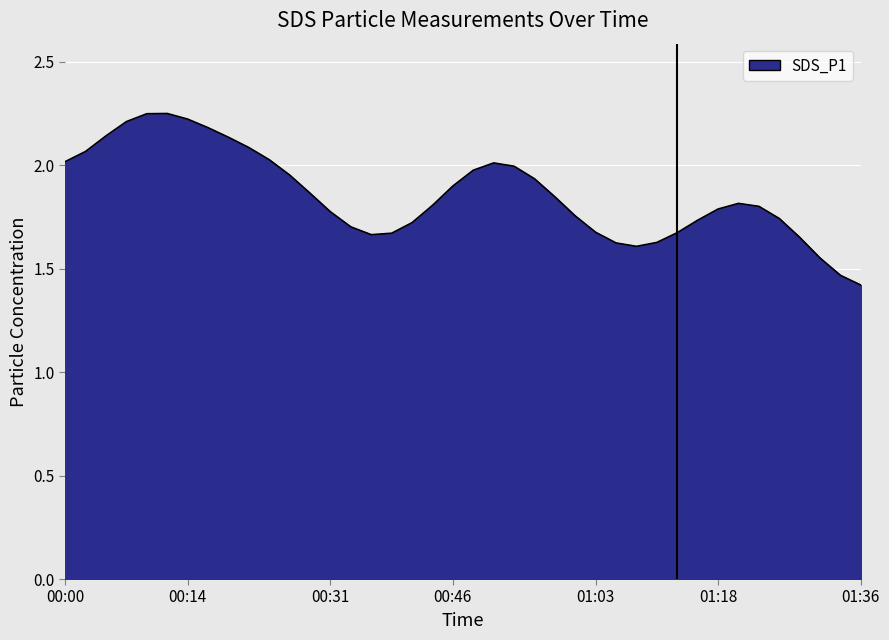

What is the difference between the maximum and minimum values?

0.8